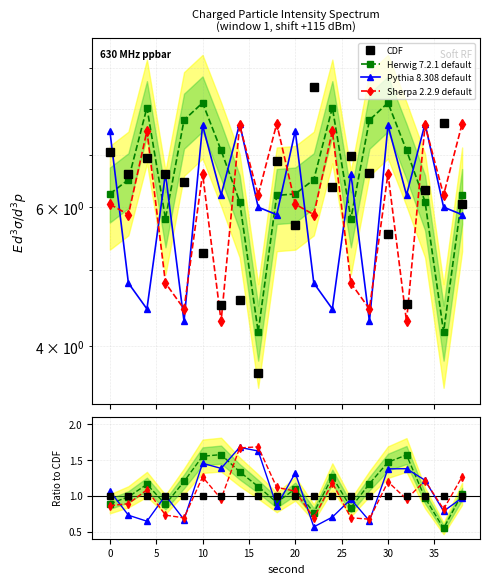

What is the minimum value for Sherpa 2.2.9 default?

0.7